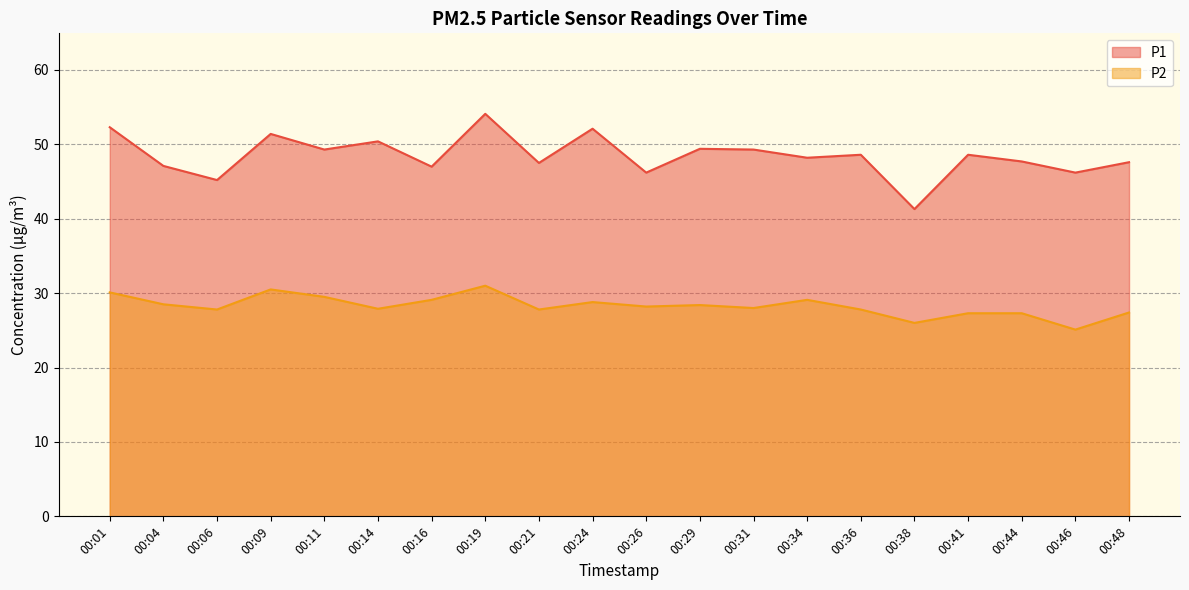

What is the value of the P1 point at the 19th from the left?

46.2